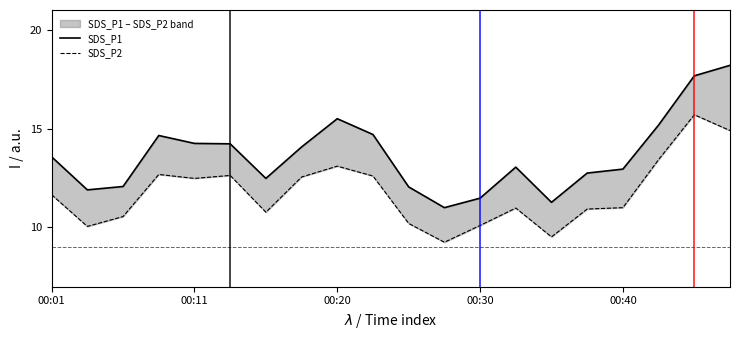

What is the label of the 15th point from the left?

14